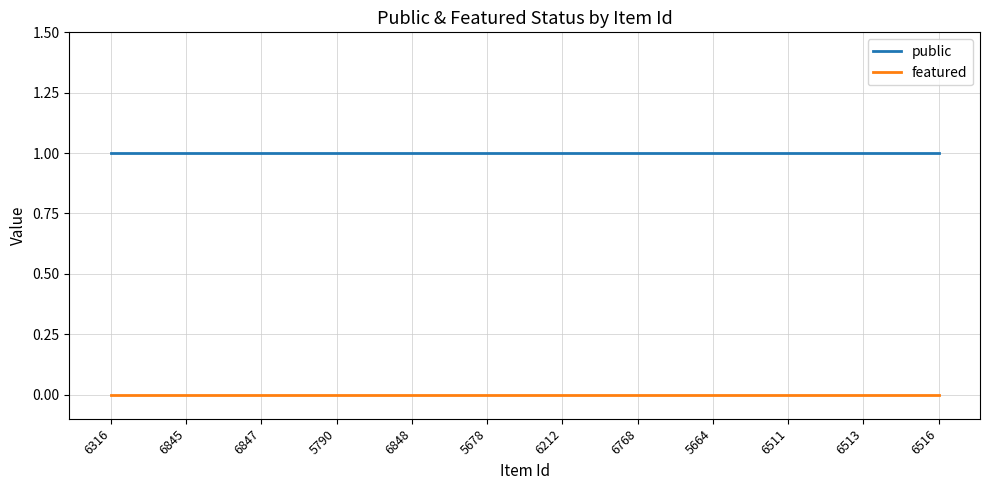

List the series in order of their peak value, lowest first.

featured, public